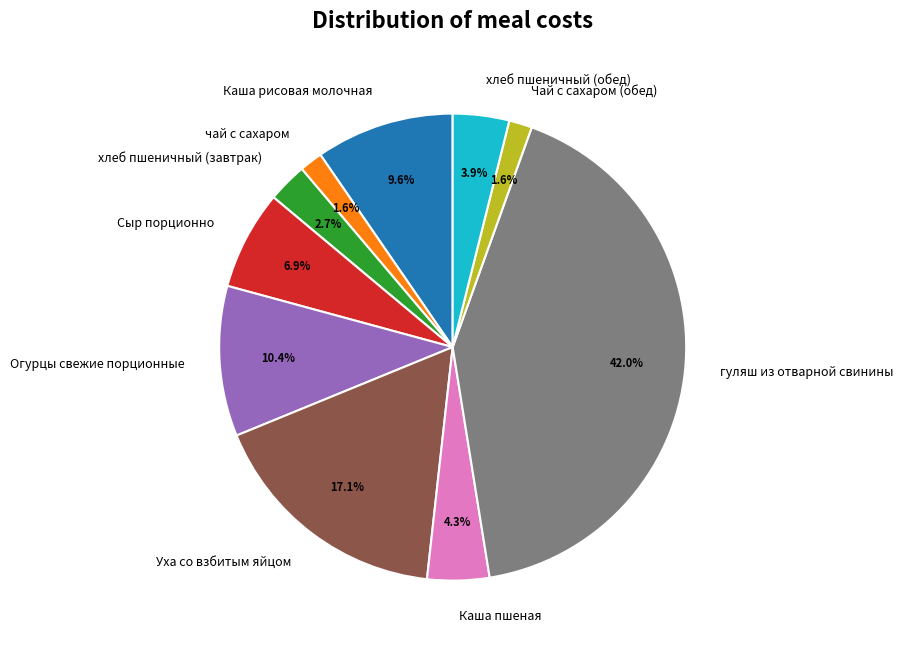

What percentage is the Сыр порционно slice, to the nearest percent?

7%